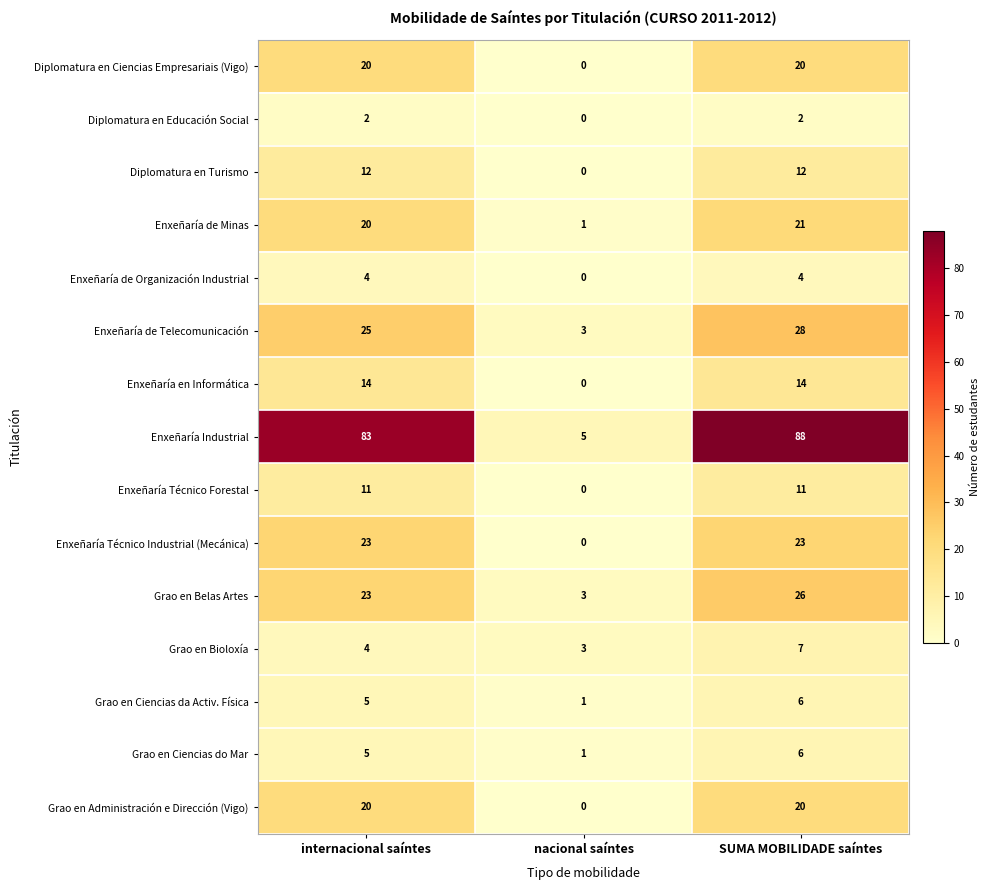

What is the approximate value of Enxeñaría Técnico Industrial (Mecánica) at SUMA MOBILIDADE saíntes?

23